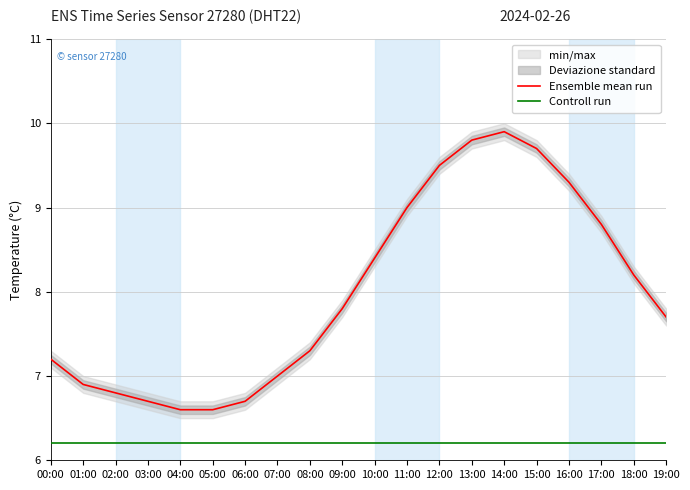

Reading left to right, list all the values displayed in this chart.

Ensemble mean run: 7.2	6.9	6.8	6.7	6.6	6.6	6.7	7.0	7.3	7.8	8.4	9.0	9.5	9.8	9.9	9.7	9.3	8.8	8.2	7.7
Controll run: 6.2	6.2	6.2	6.2	6.2	6.2	6.2	6.2	6.2	6.2	6.2	6.2	6.2	6.2	6.2	6.2	6.2	6.2	6.2	6.2